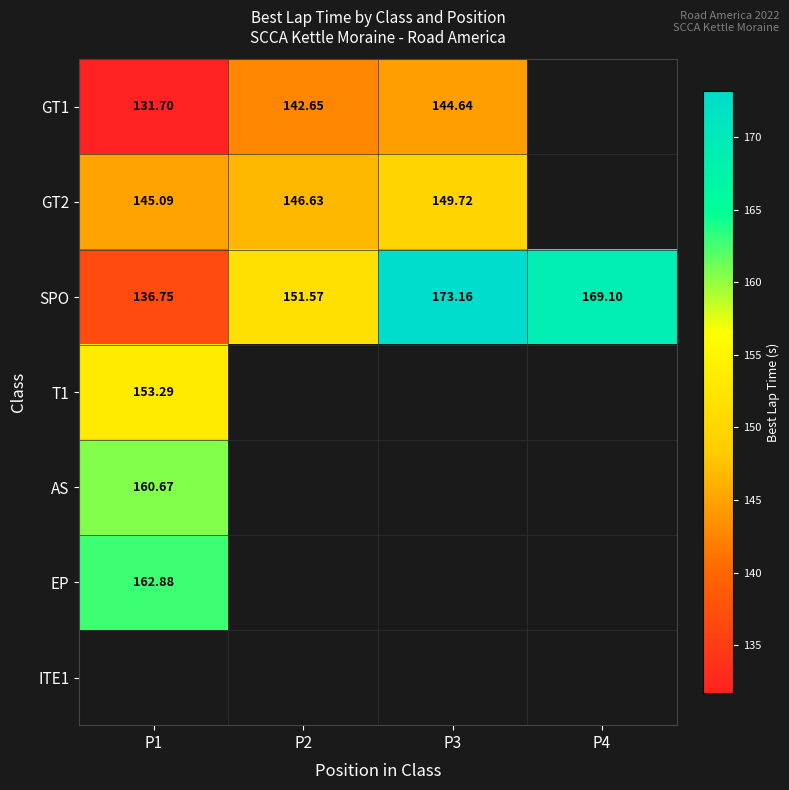

Which series has the largest total across all categories?

SPO